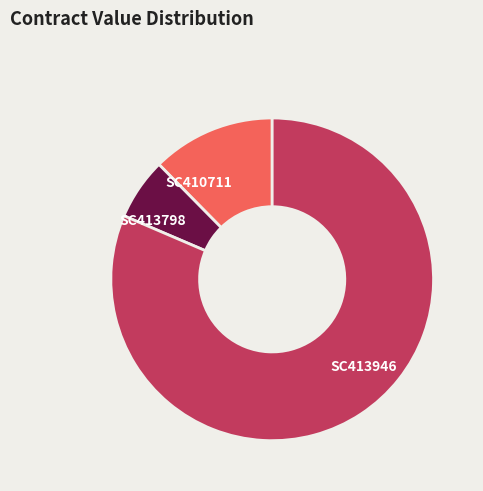

Rank the categories by value from highest to lowest.

SC413946, SC410711, SC413798